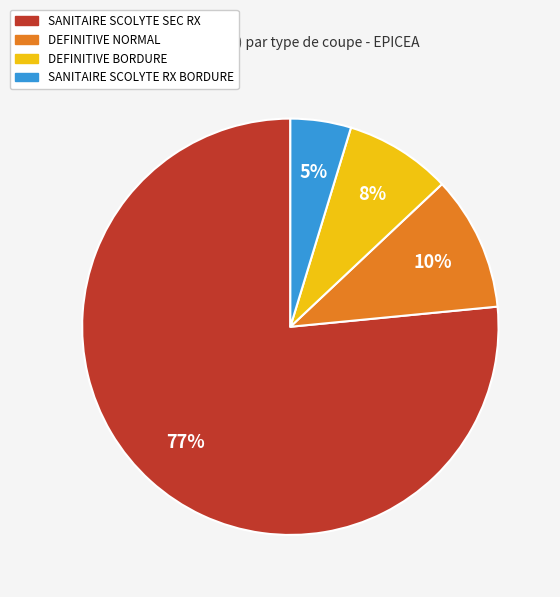

Is there any slice that represents more than half of the pie?

Yes